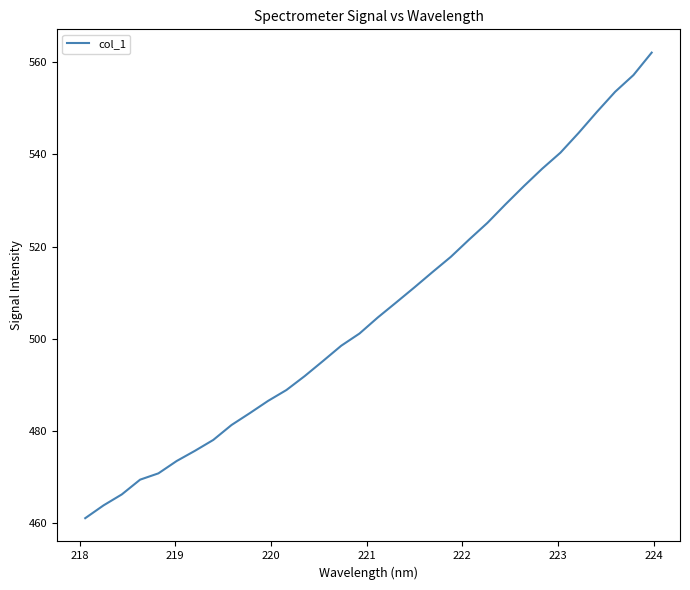

What is the difference between the maximum and minimum values?

100.9